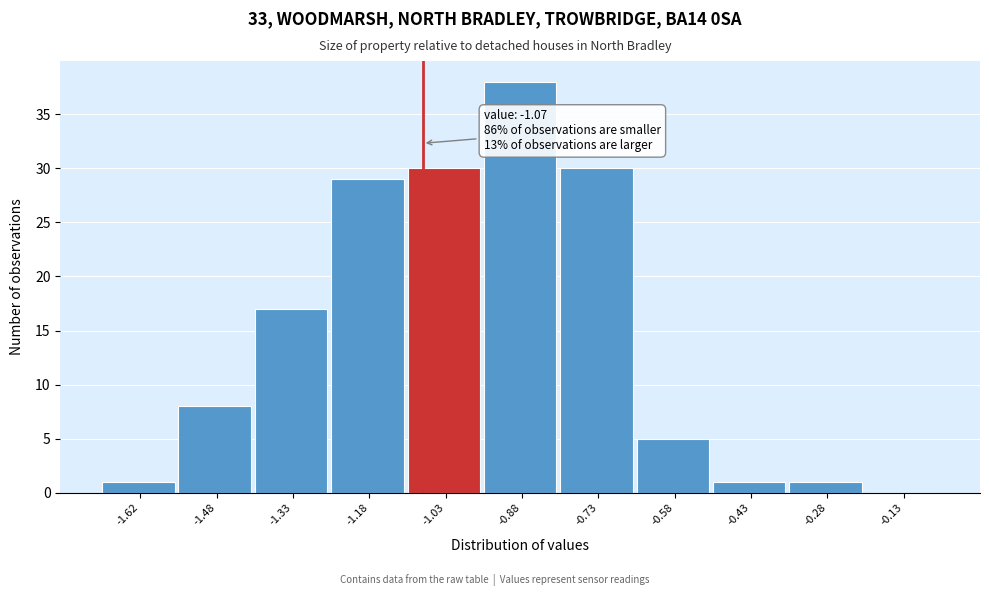

Over which range of the x-axis is the bar tallest?

-0.95 to -0.80